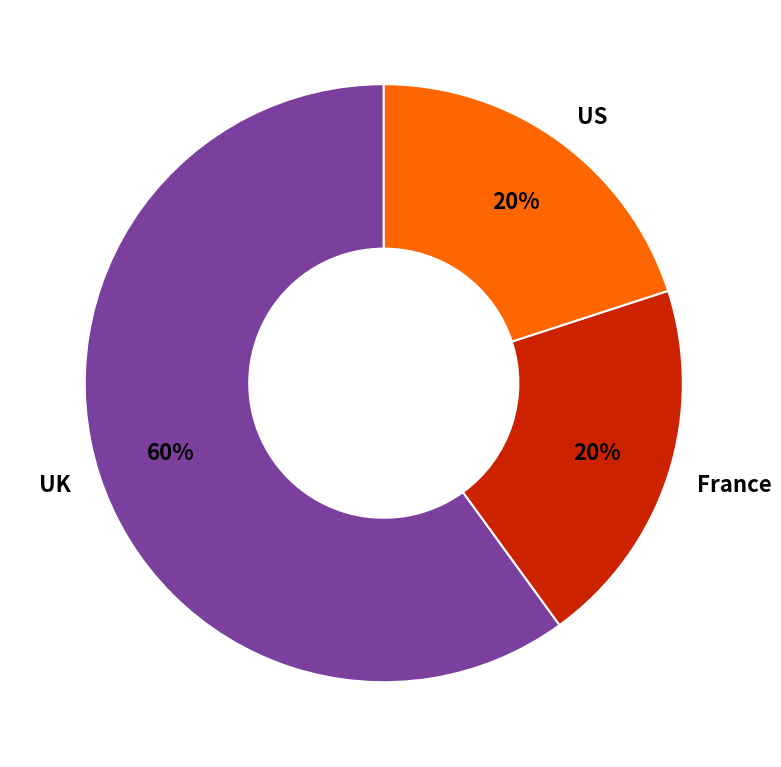

Is the sum of UK and US greater than half?

Yes